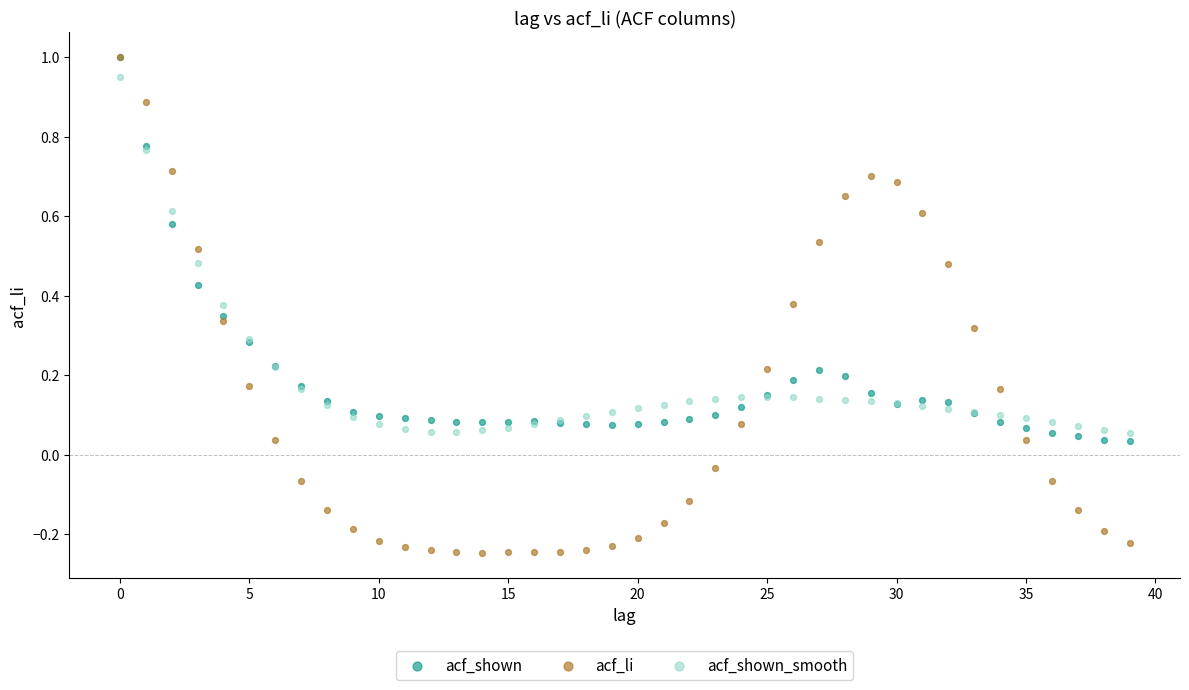

What are all the series names shown in the legend?

acf_shown, acf_li, acf_shown_smooth